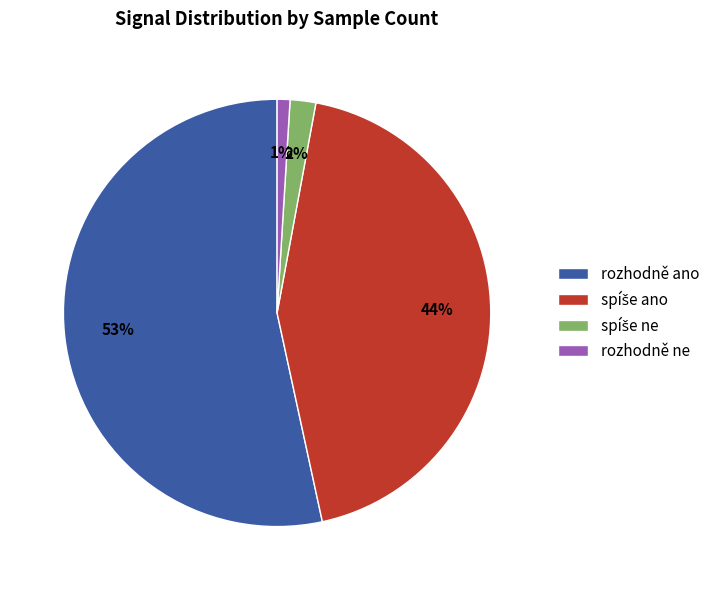

Is there a majority slice in this chart?

Yes